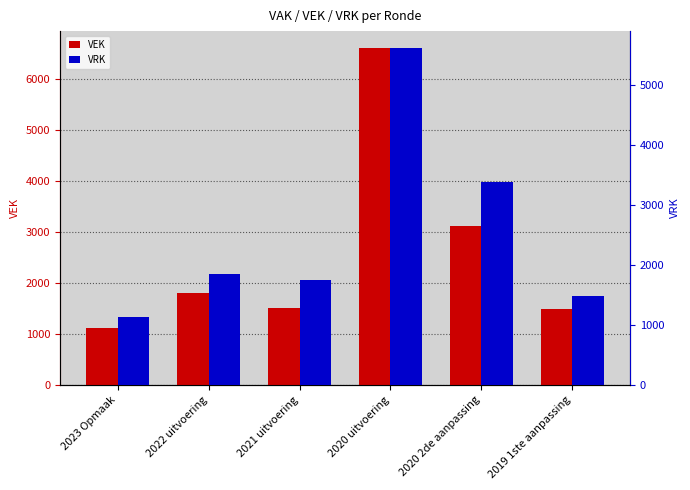

What is the total value across all series at 2022 uitvoering?

3644